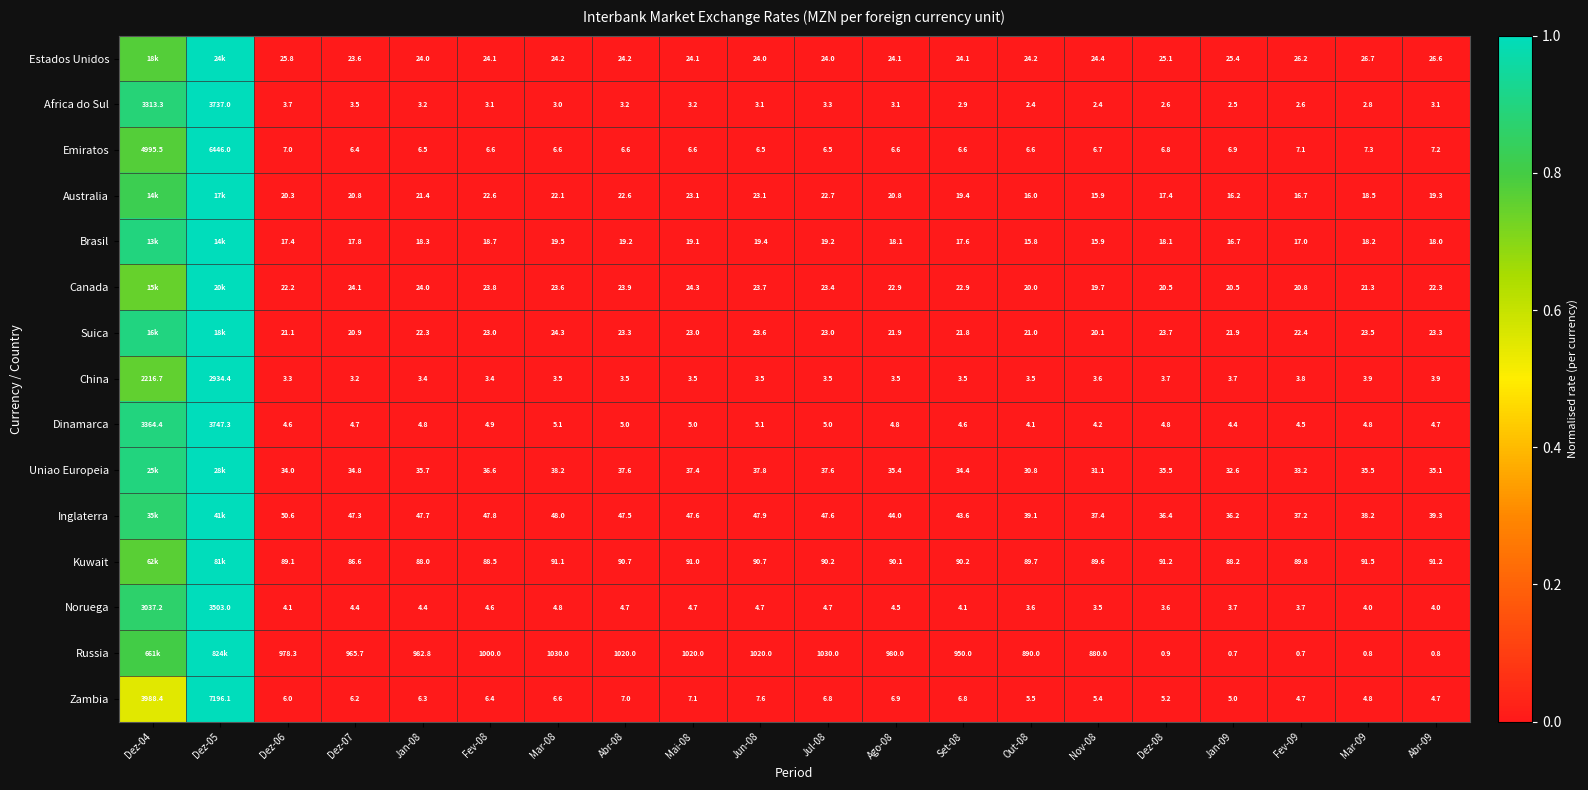

Between Mar-08 and Mai-08, which series saw the biggest shift?

Russia